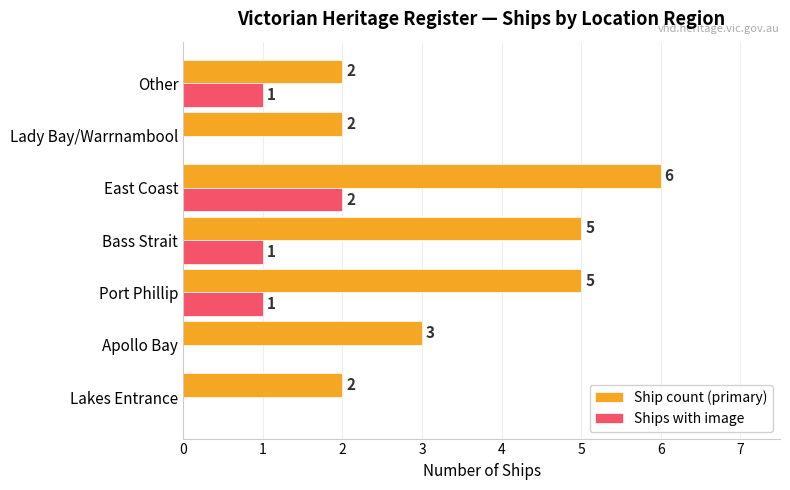

What is the sum of all Ship count (primary) values?

25